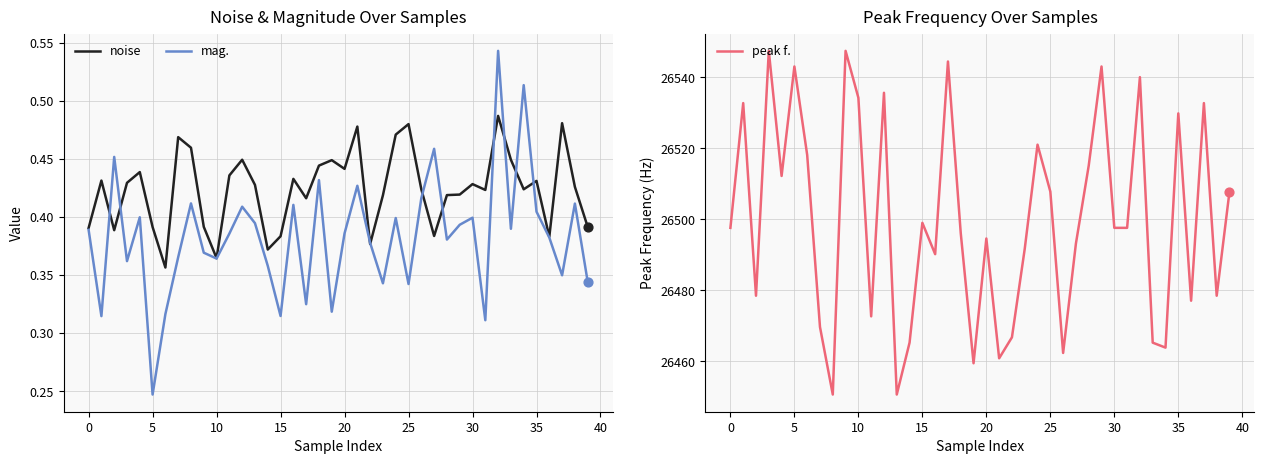

Is the value of peak f. at 22 greater than the value of mag. at 34?

Yes